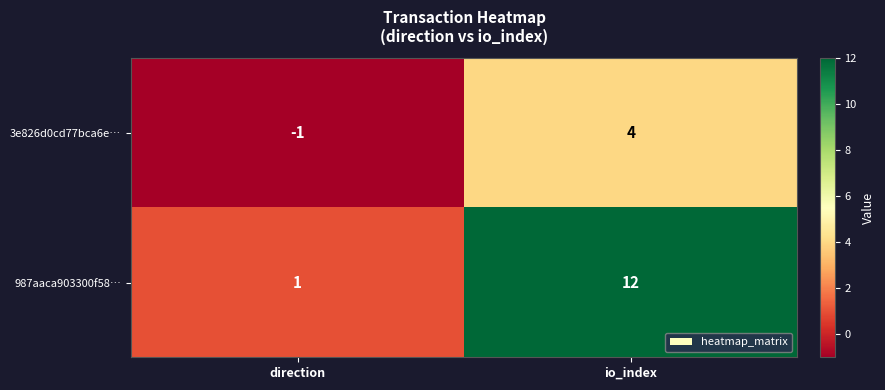

What is the smallest value displayed?

-1